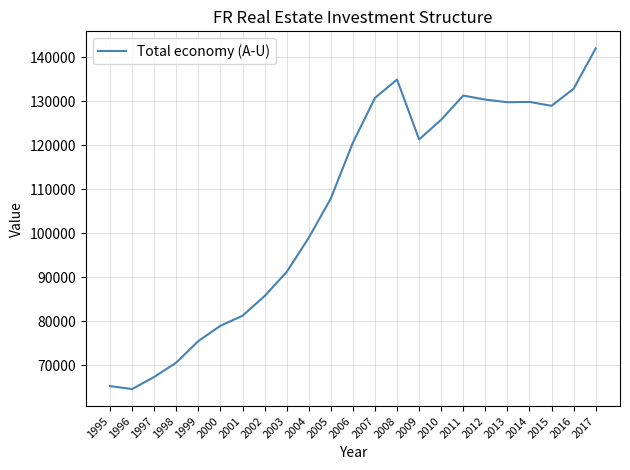

How many distinct data groups are displayed?

1